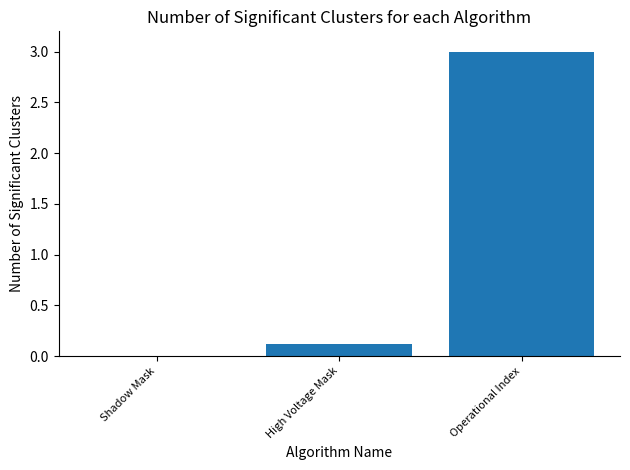

Reading left to right, what are all the values shown in this chart?

Shadow Mask=0.0	High Voltage Mask=0.1	Operational Index=3.0